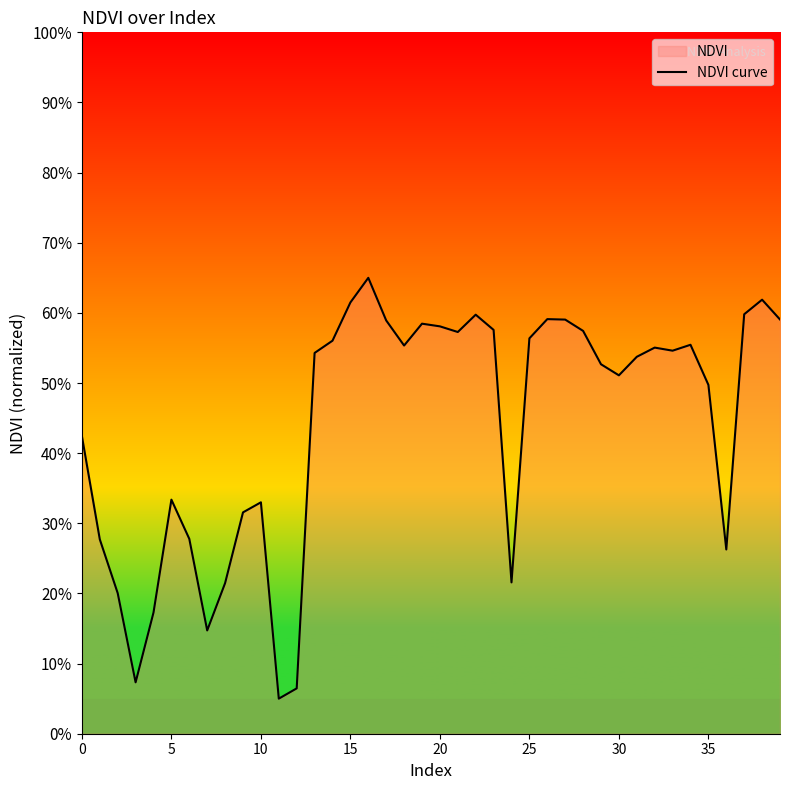

Reading left to right, extract all data points from this chart.

0.4	0.3	0.2	0.1	0.2	0.3	0.3	0.1	0.2	0.3	0.3	0.1	0.1	0.5	0.6	0.6	0.7	0.6	0.6	0.6	0.6	0.6	0.6	0.6	0.2	0.6	0.6	0.6	0.6	0.5	0.5	0.5	0.6	0.5	0.6	0.5	0.3	0.6	0.6	0.6